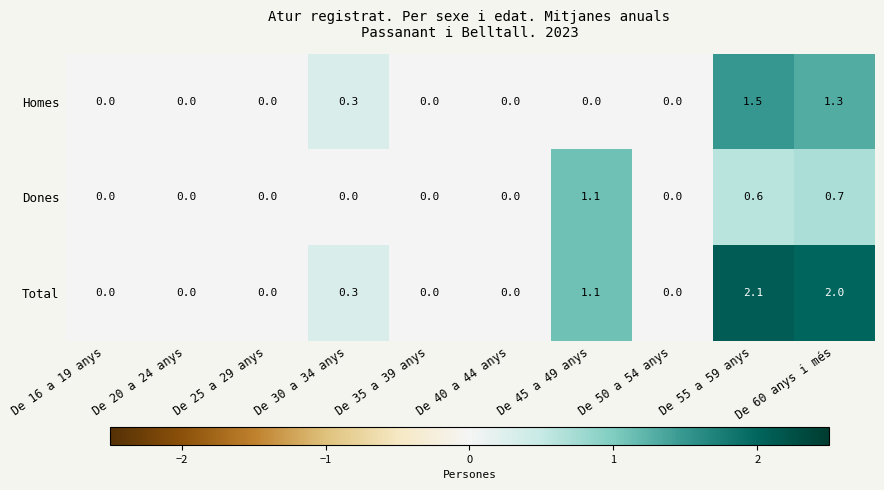

Which series changed the most between De 55 a 59 anys and De 60 anys i més?

Homes